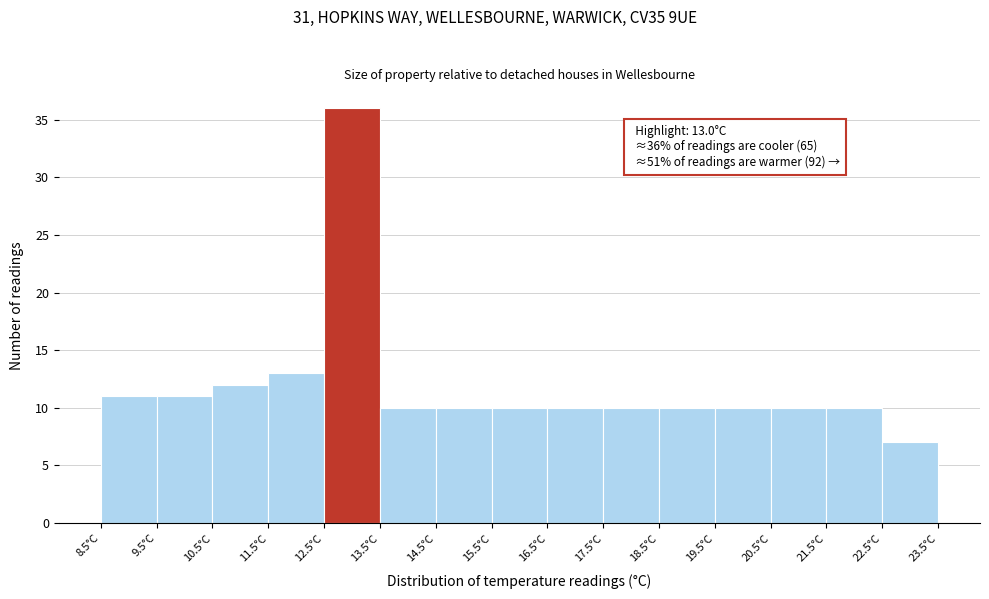

Over which range of the x-axis is the bar tallest?

12.5 to 13.5